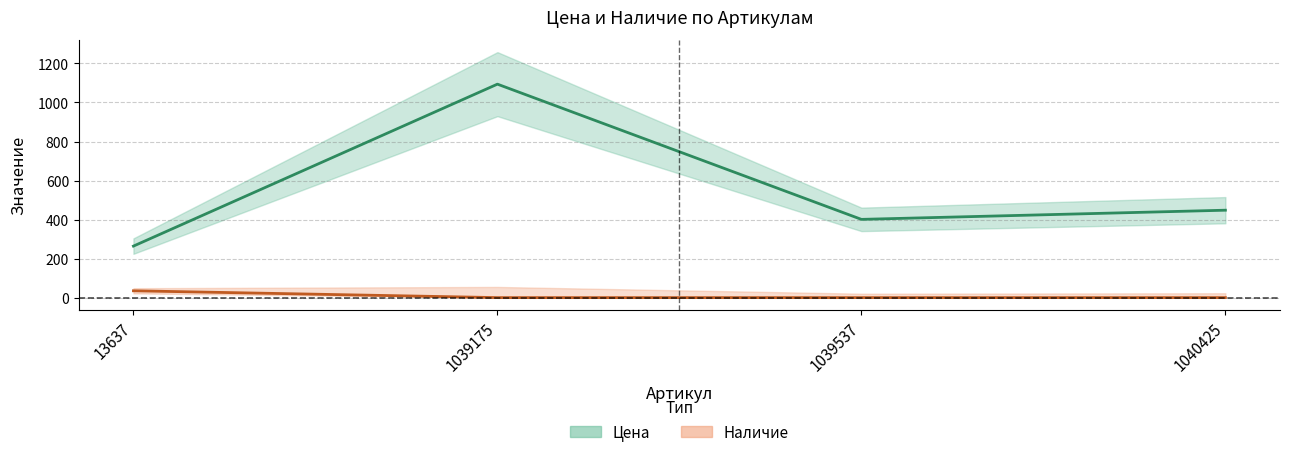

At how many categories does at least one series exceed 251?

4